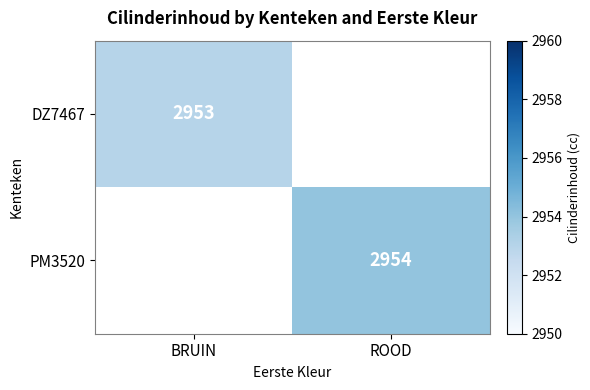

The value of DZ7467 at BRUIN is 2953. True or false?

True